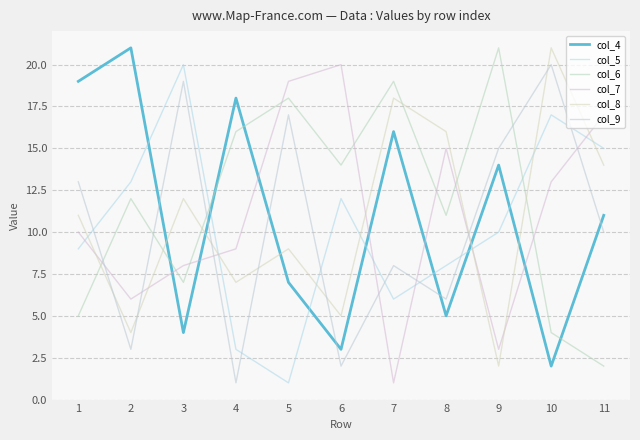

In col_9, how many points are higher than both neighbors (excluding endpoints)?

4